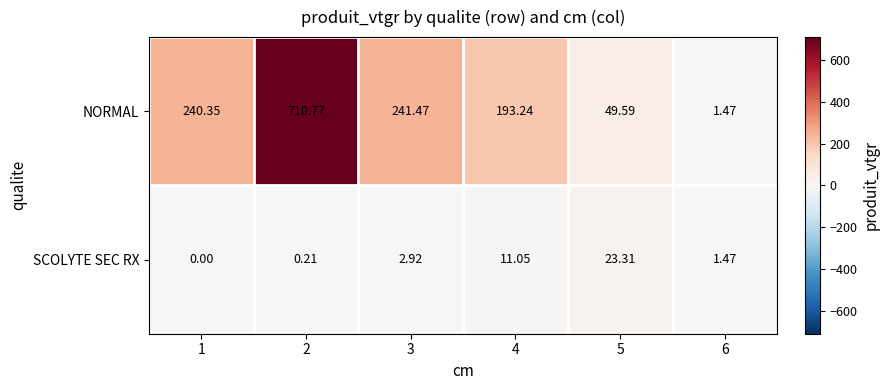

Rank the series by their average value, from highest to lowest.

NORMAL, SCOLYTE SEC RX